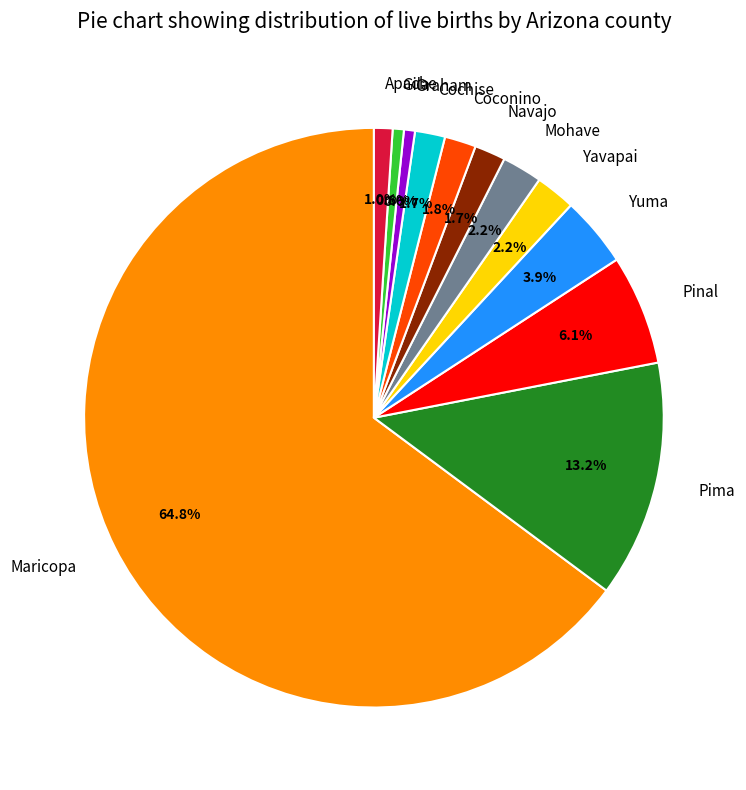

The Maricopa slice represents 52% of the pie. True or false?

False